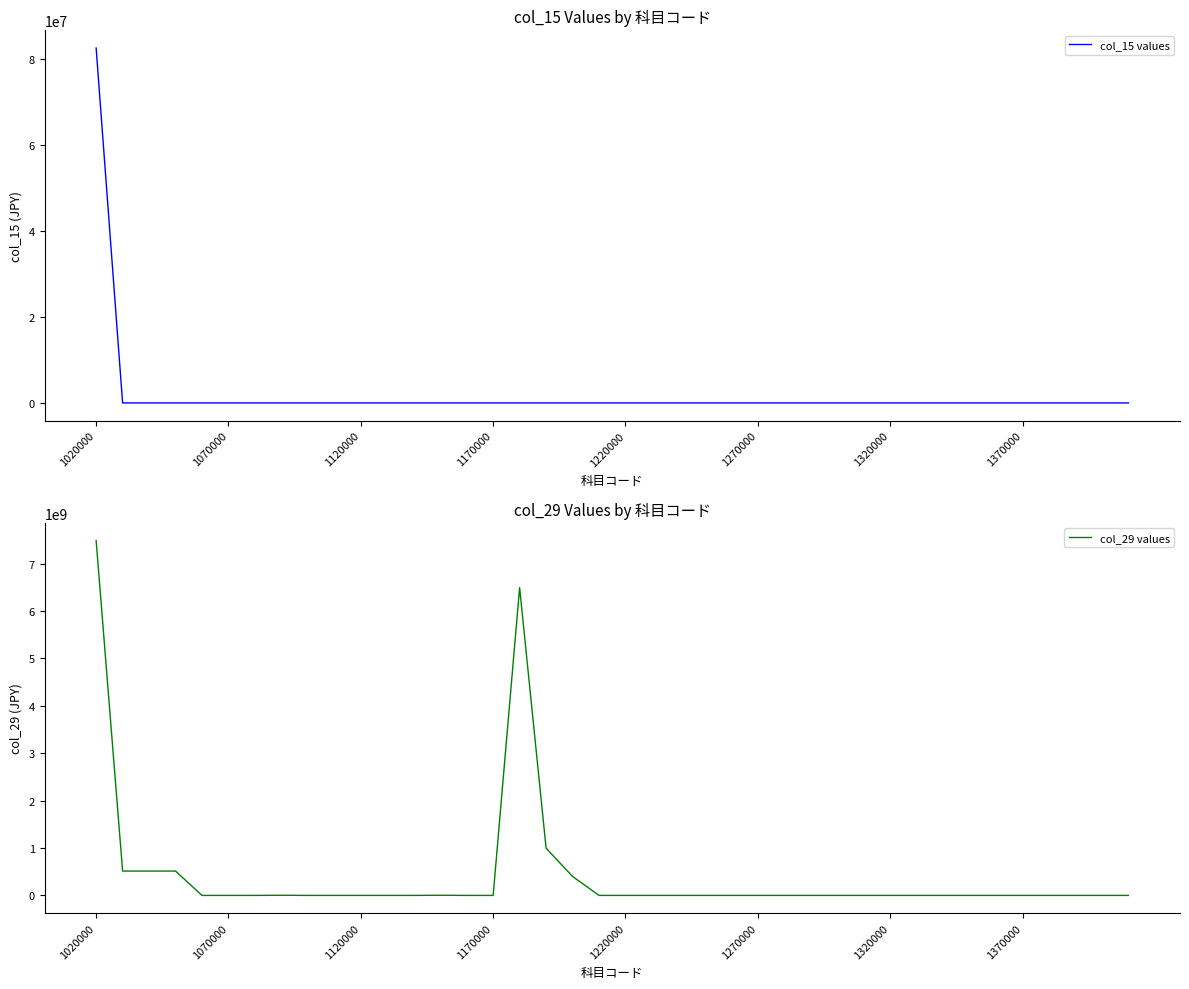

Rank the series at 12 from lowest to highest value.

col_15 values, col_29 values